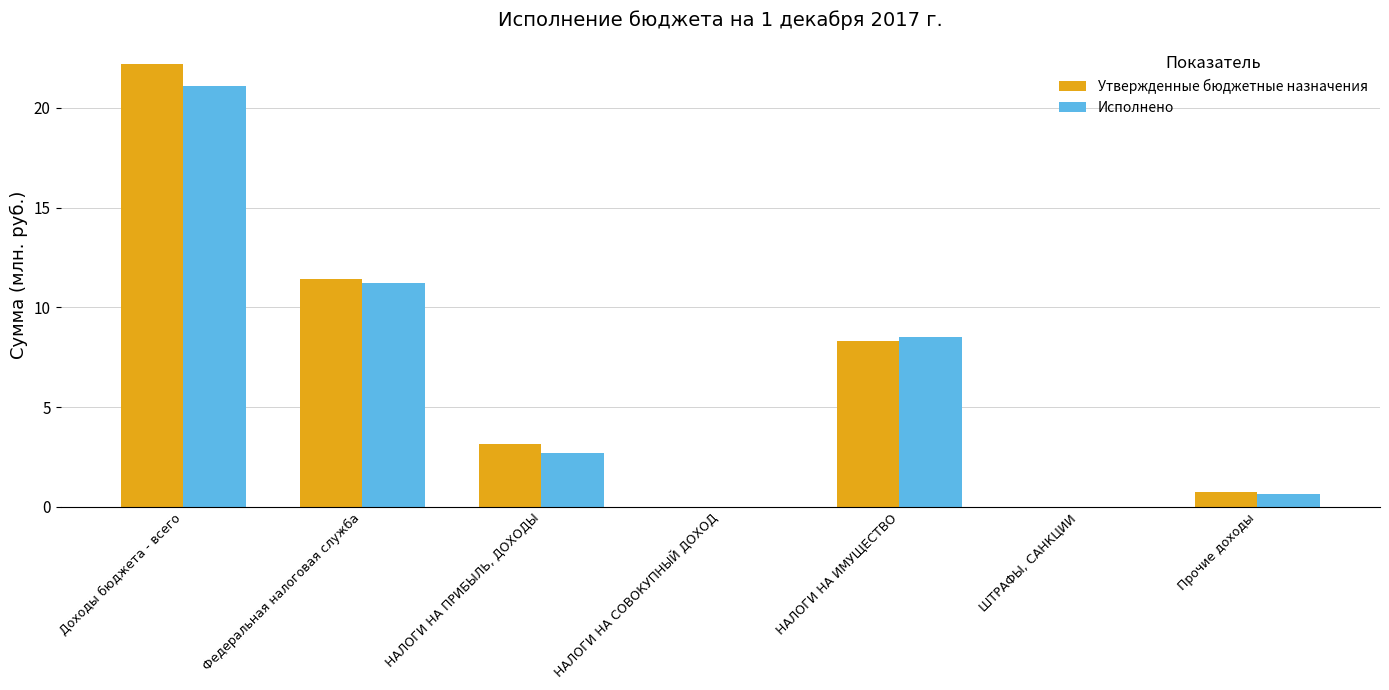

What is the maximum value for Исполнено?

21.1